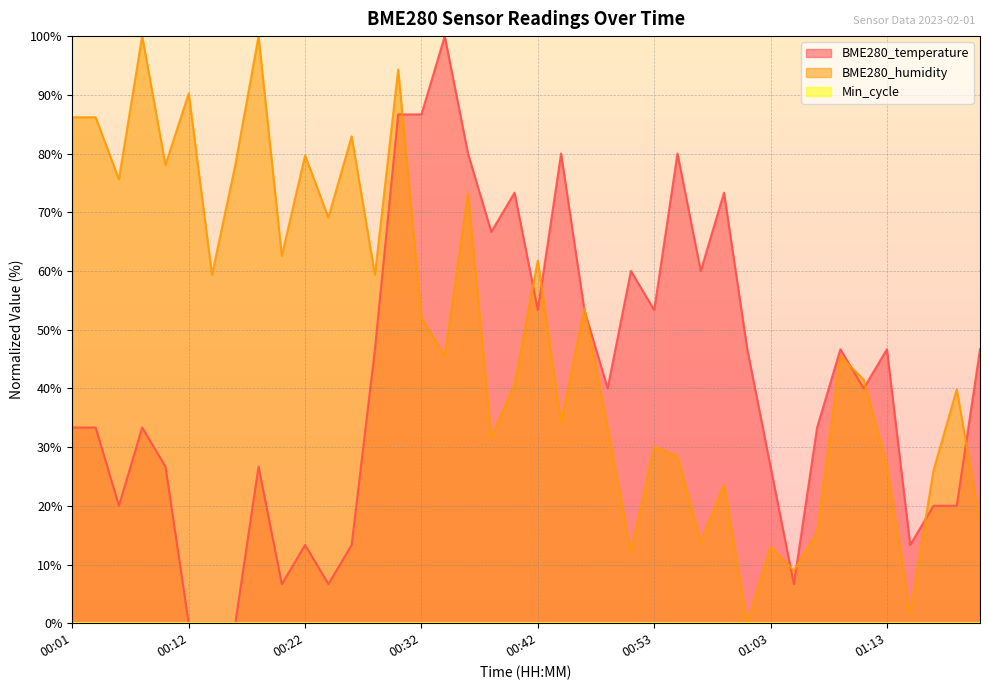

Where do BME280_humidity and BME280_temperature first cross each other?

00:30 and 00:32